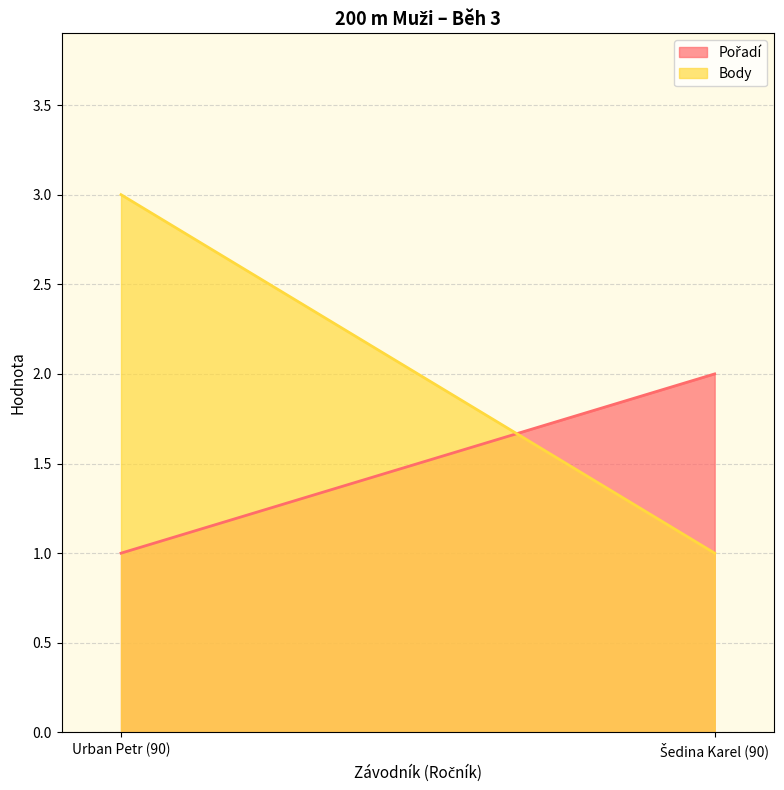

List the series in order of their overall mean, lowest first.

Pořadí, Body